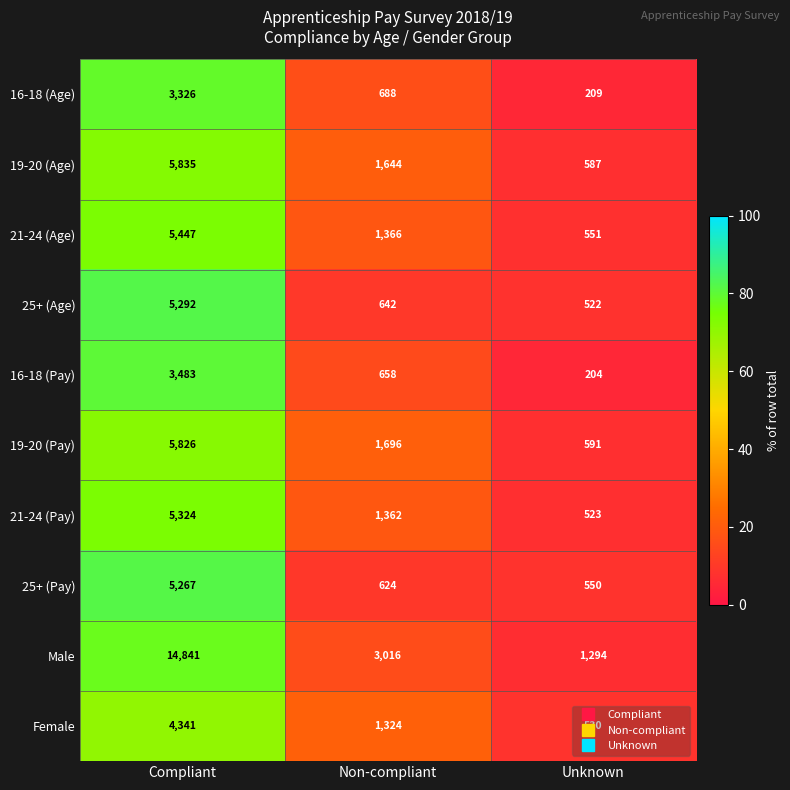

At which category is the sum across all series the highest?

Compliant